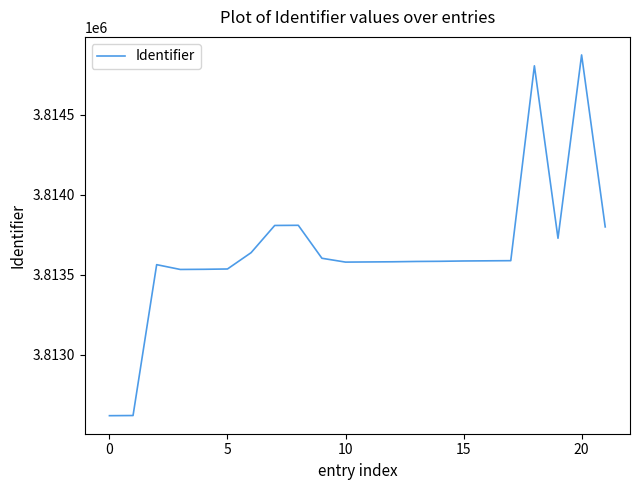

What is the difference between the maximum and minimum values?

2255